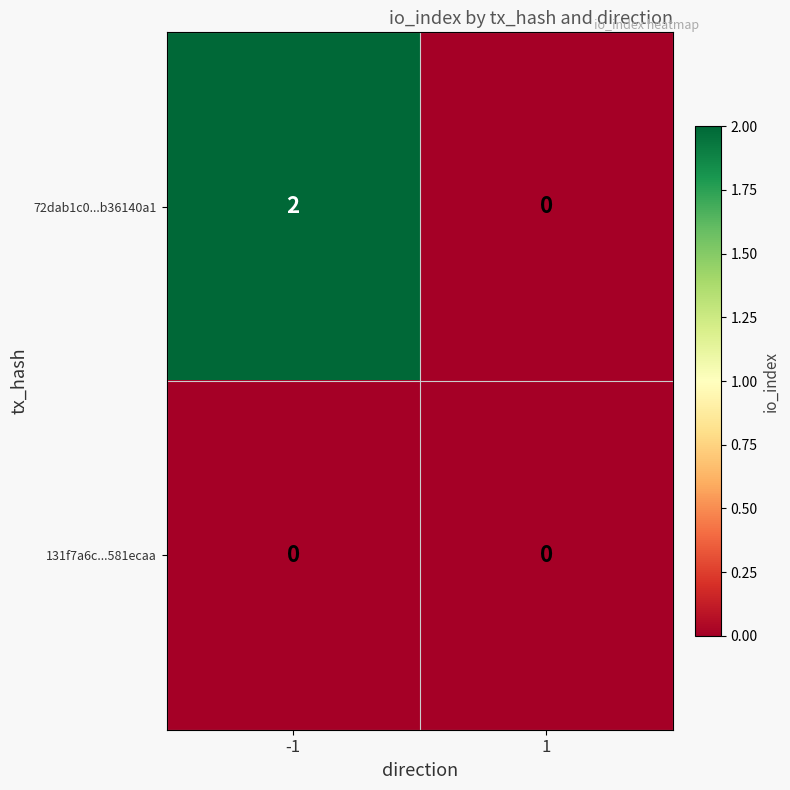

Is it true that 72dab1c0...b36140a1 equals 2 at -1?

True